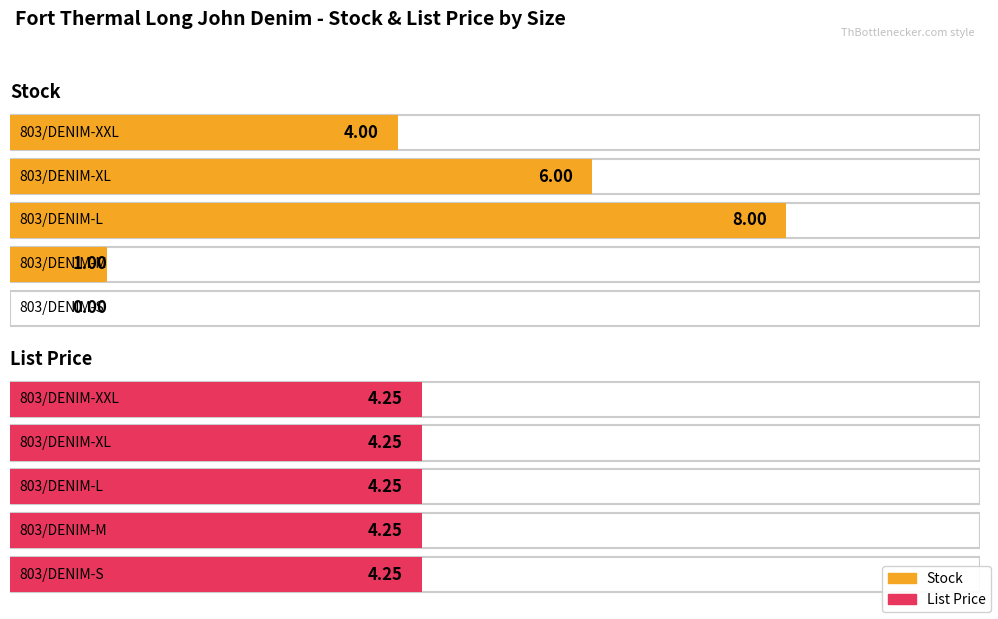

The List Price series shows 4.2 at 803/DENIM-M. True or false?

True